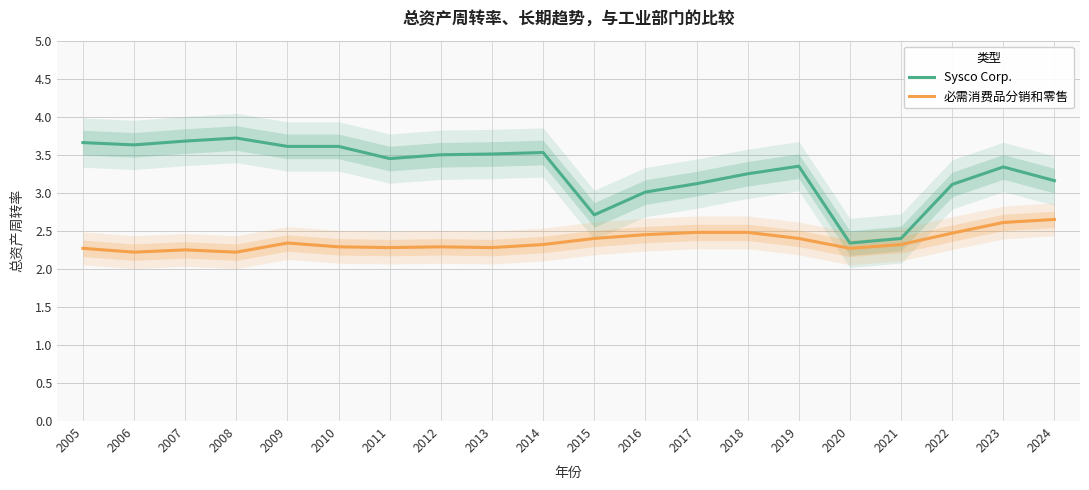

Rank the categories by 必需消费品分销和零售 value from highest to lowest.

2024, 2023, 2017, 2018, 2022, 2016, 2015, 2019, 2009, 2014, 2021, 2010, 2012, 2011, 2013, 2005, 2020, 2007, 2006, 2008